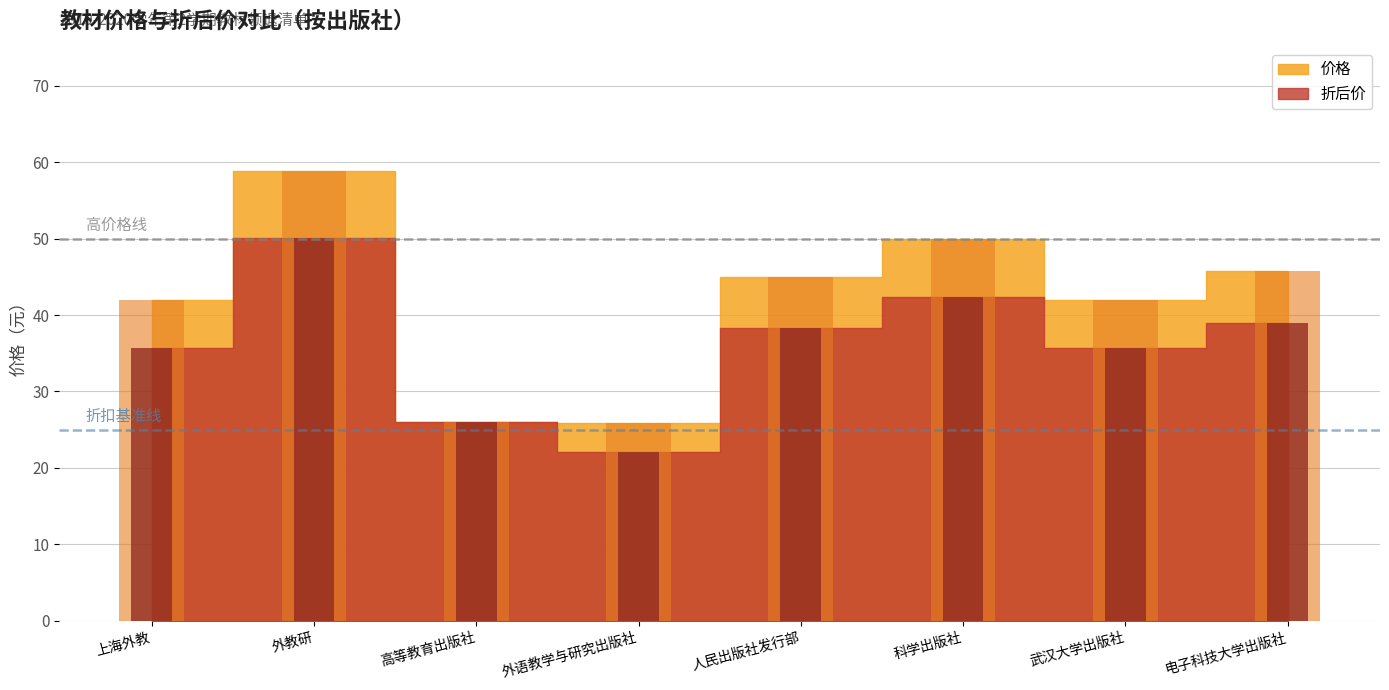

Which category has the lowest value in the 价格 series?

外语教学与研究出版社